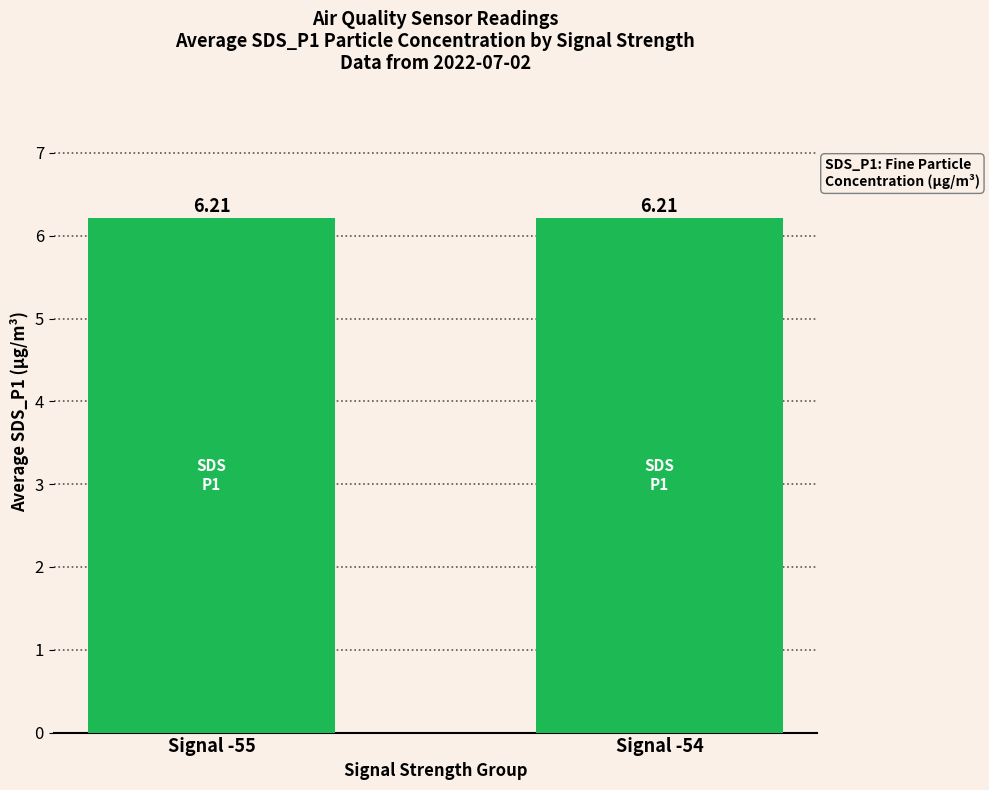

Between 5 and 12, which series saw the biggest shift?

SDS_P1